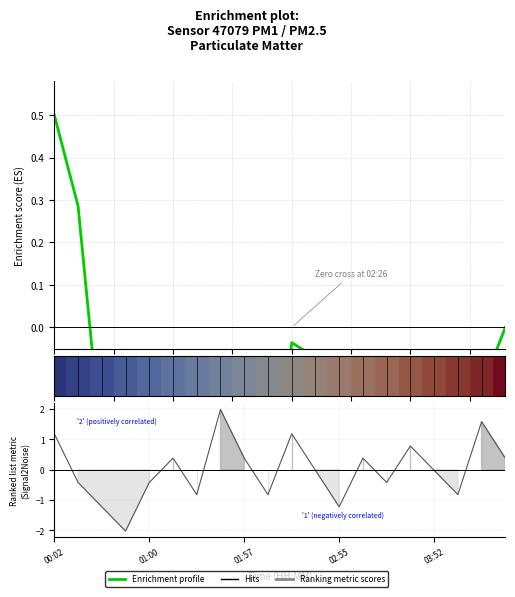

Where is the data nearest to the value 0?

02:40